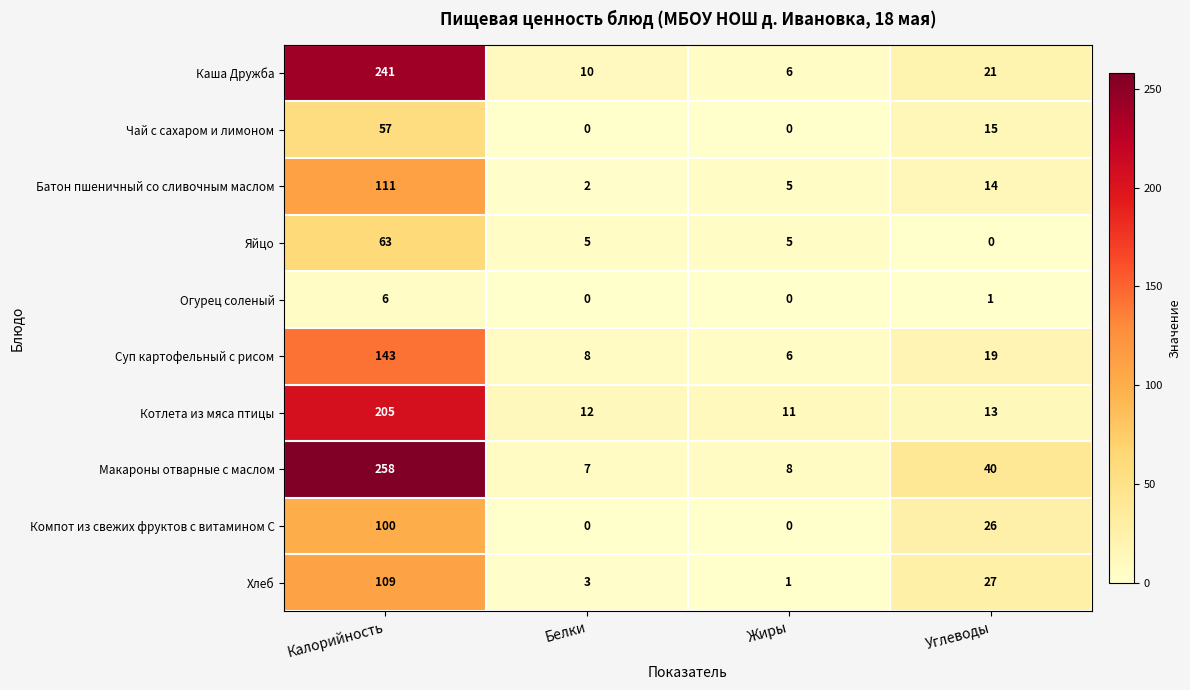

What is the total value across all series at Белки?

47